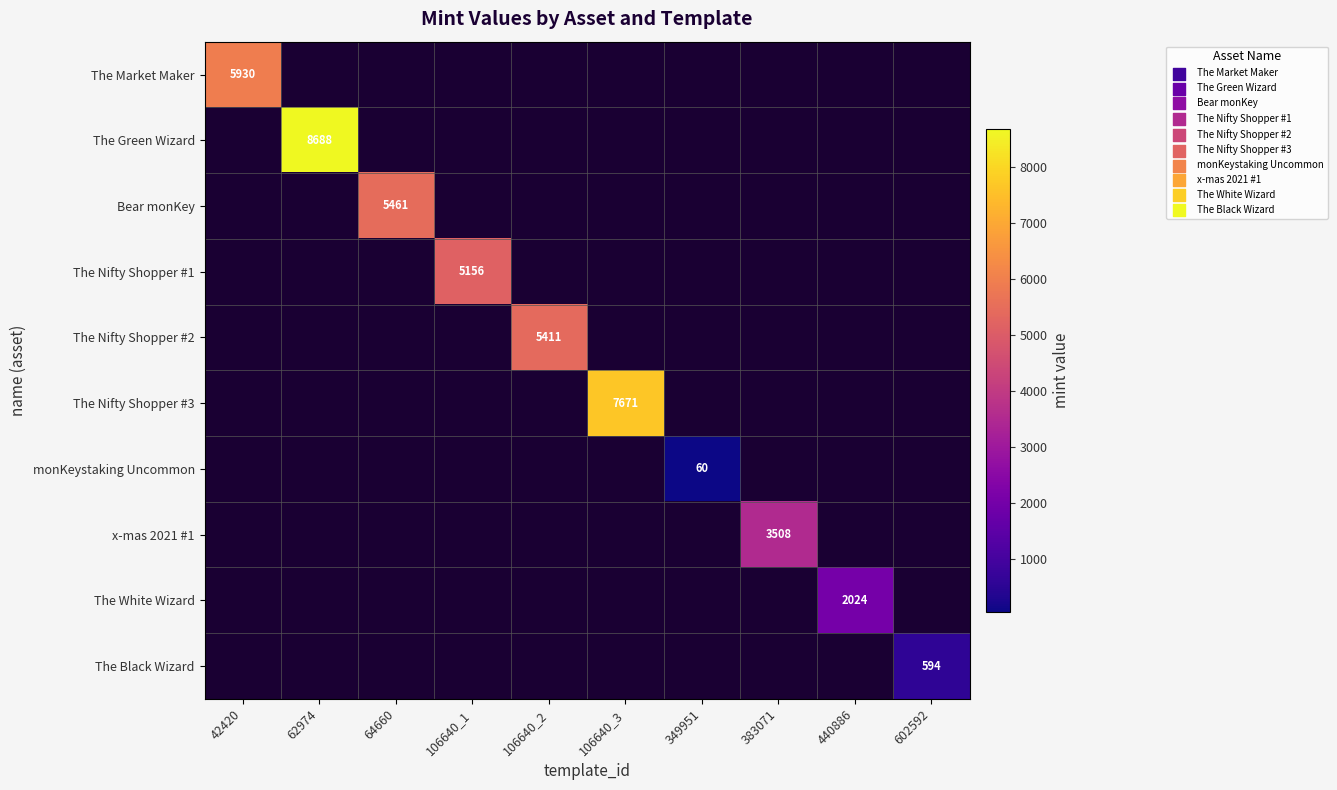

What is the maximum value shown in the chart?

8688.0